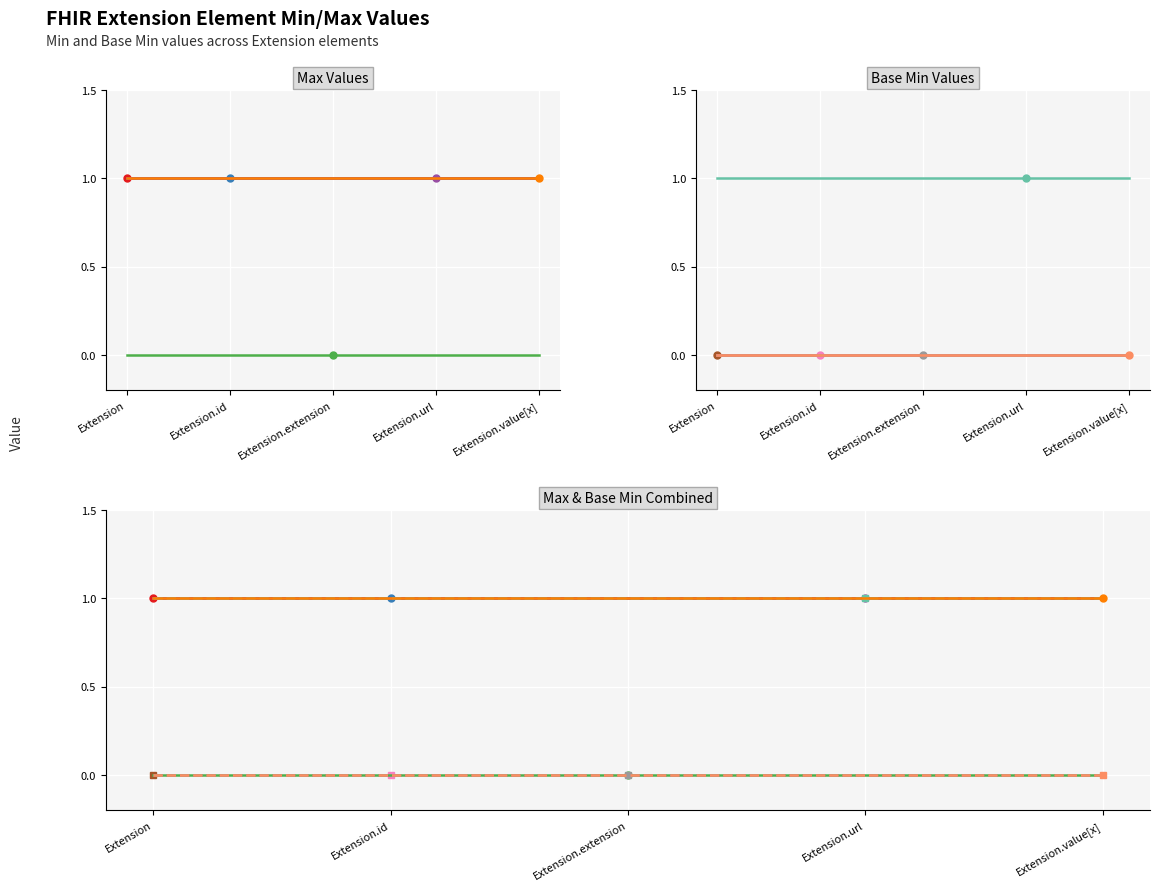

What are all the series names shown in the legend?

Max, Base Min